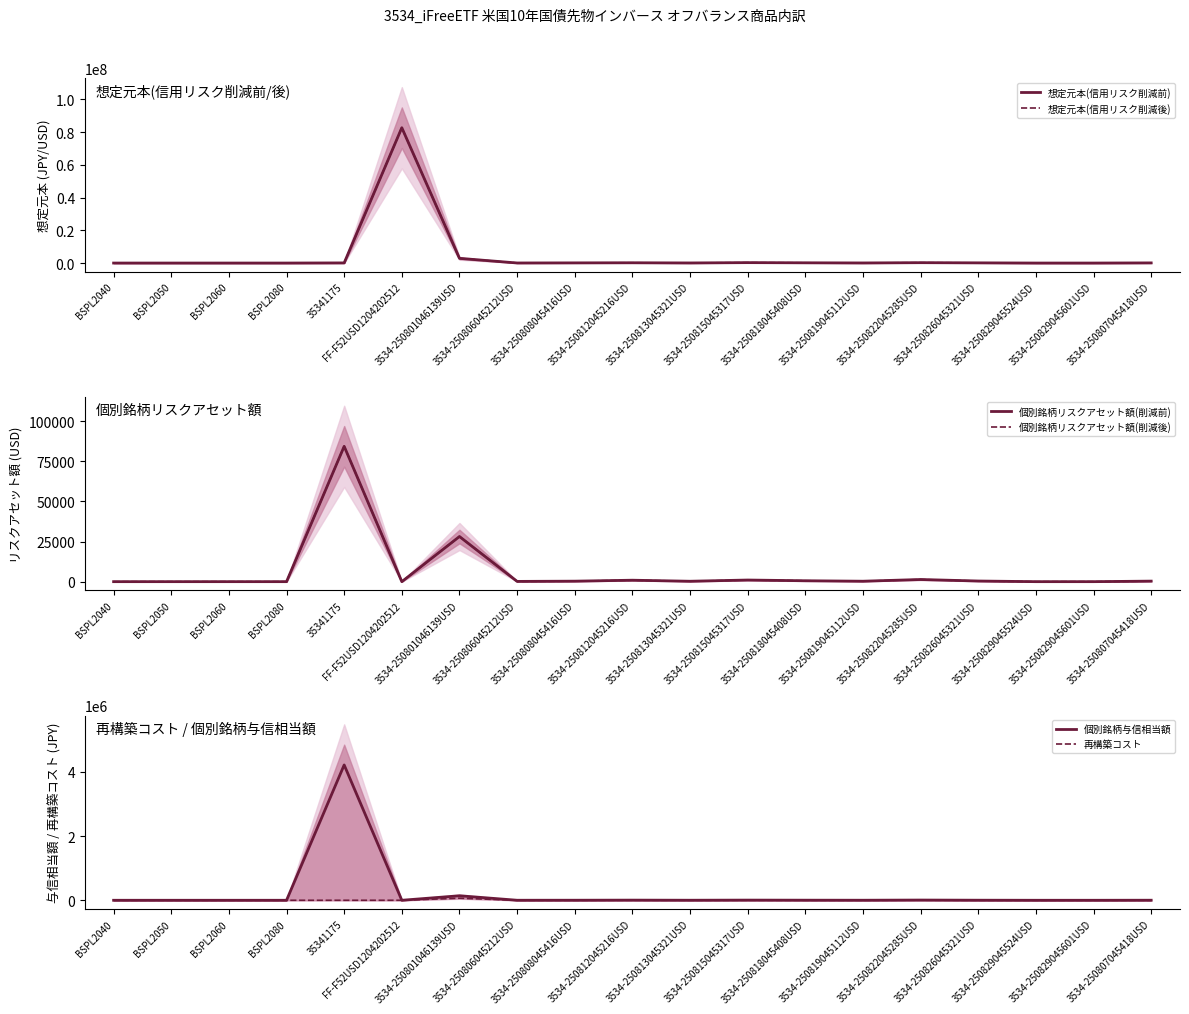

How many data points in 個別銘柄与信相当額 are above 1379?

10